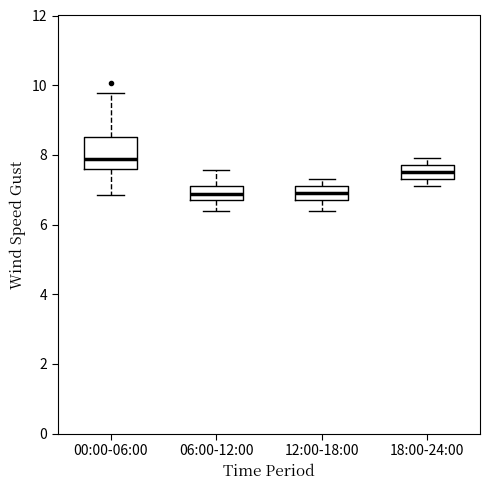

Reading left to right, transcribe this box plot: for each box, give where its median line is, the range the box spans, and where its two whiskers end, as read against the y-axis. The values are not printed on the chart, so give them approximately, as read against the axis.

00:00-06:00: median 7.8, box 7.6 to 8.6, whiskers 6.8 to 9.8
06:00-12:00: median 6.8 (inside the box), box 6.8 to 7.2, whiskers 6.4 to 7.6
12:00-18:00: median 7.0, box 6.8 to 7.2, whiskers 6.4 to 7.4
18:00-24:00: median 7.6, box 7.4 to 7.8, whiskers 7.2 to 8.0